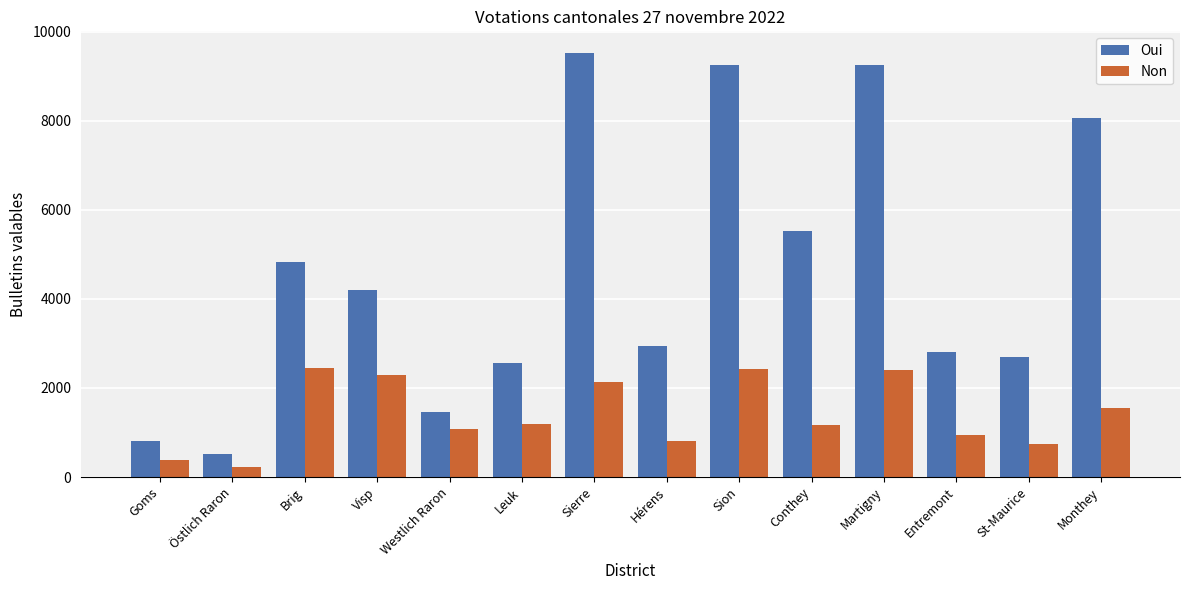

Is the value of Oui at Entremont greater than the value of Non at Sierre?

Yes